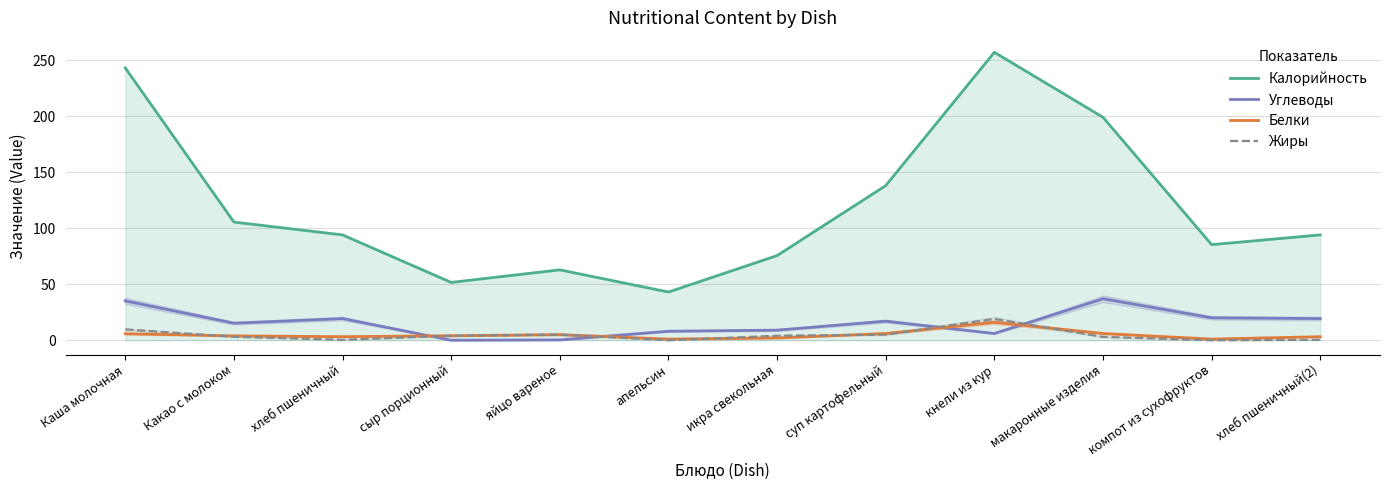

Which series has the largest total across all categories?

Калорийность